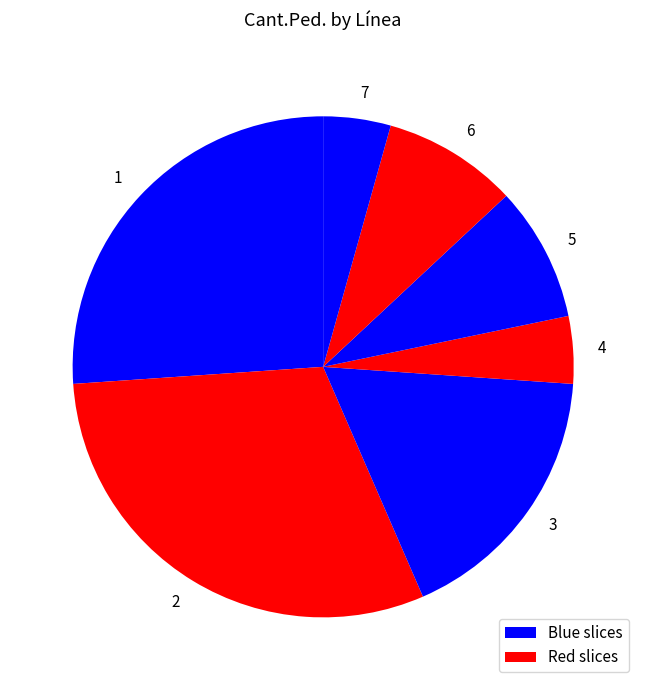

Is 3 the majority of the pie?

No